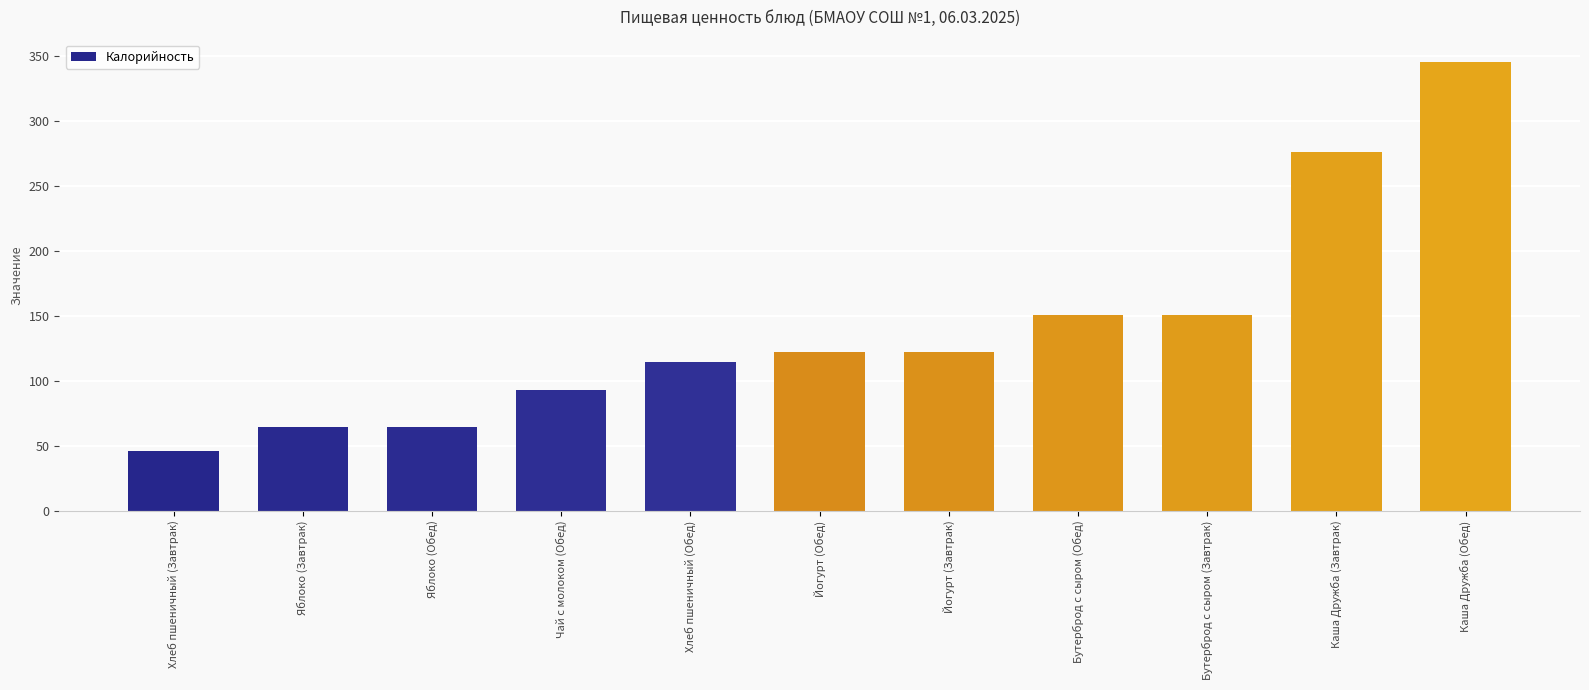

The chart shows a value of 66.3 at Хлеб пшеничный (Завтрак). True or false?

False